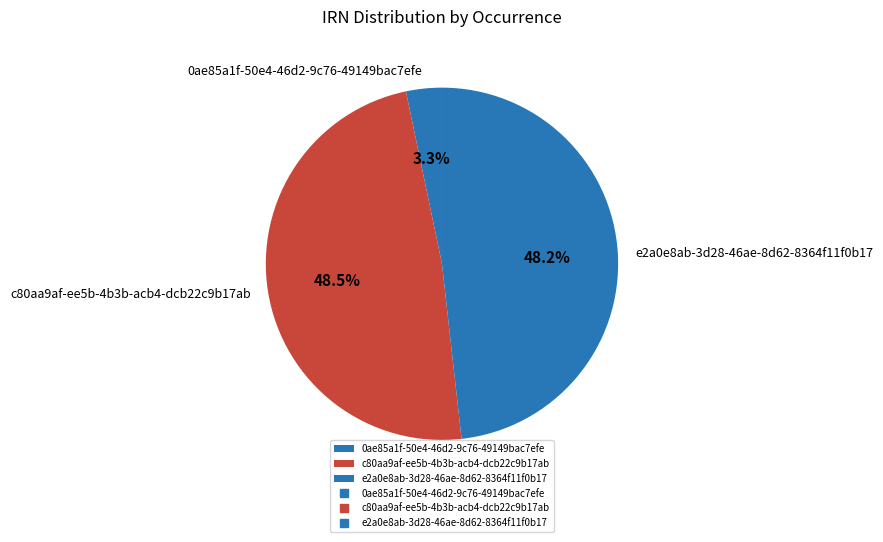

To the nearest percent, what is the combined percentage of 0ae85a1f-50e4-46d2-9c76-49149bac7efe and c80aa9af-ee5b-4b3b-acb4-dcb22c9b17ab?

52%